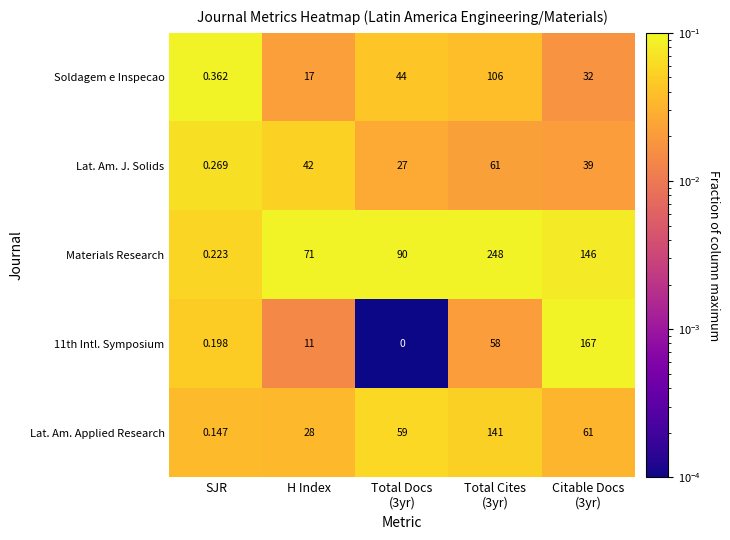

Which series has the largest total across all categories?

Materials Research